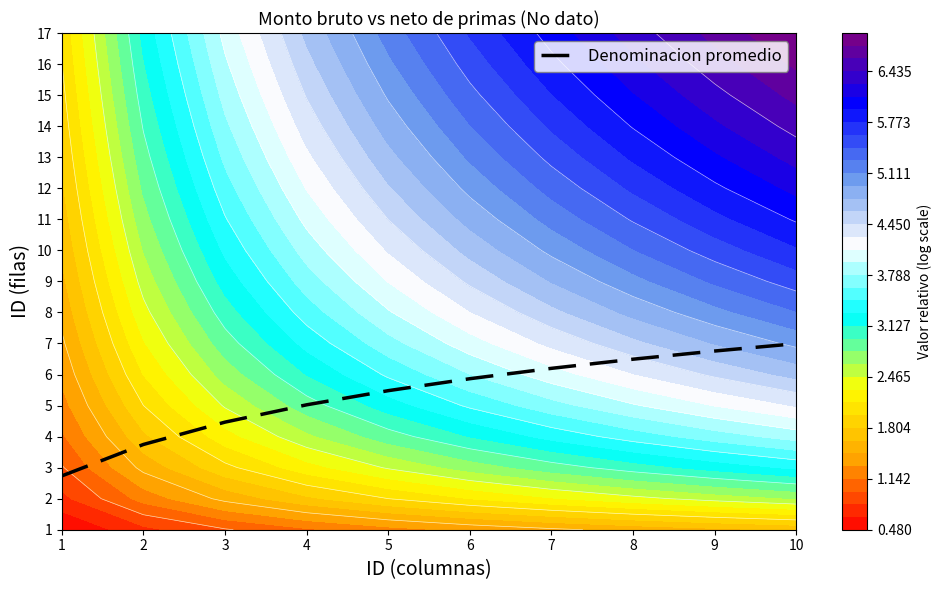

Reading left to right, extract all data points from this chart.

2.7	3.7	4.5	5.0	5.5	5.9	6.2	6.5	6.8	7.0